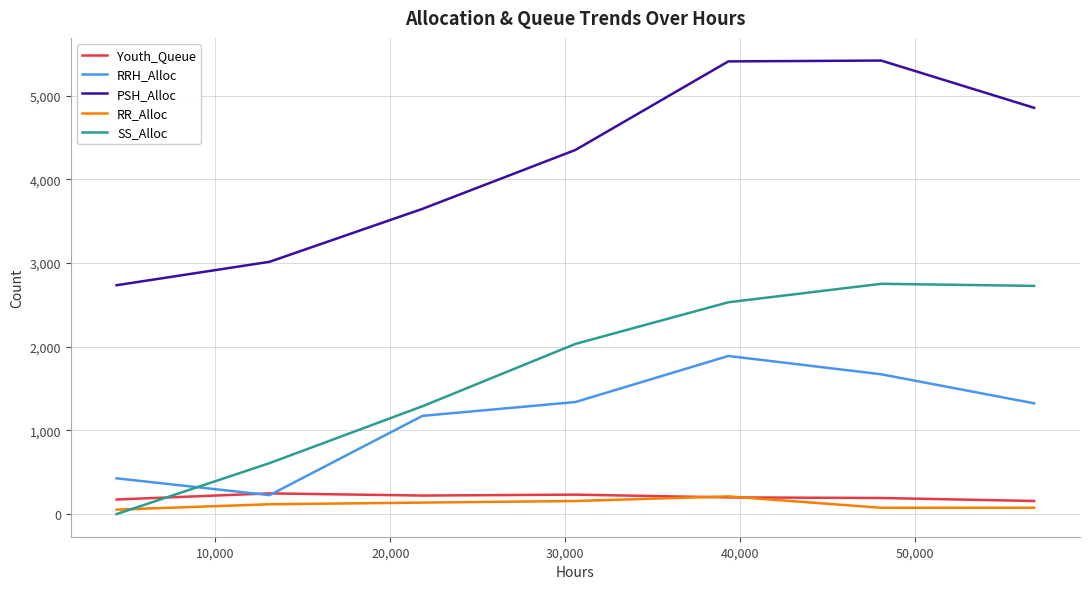

Which series has the largest total across all categories?

PSH_Alloc